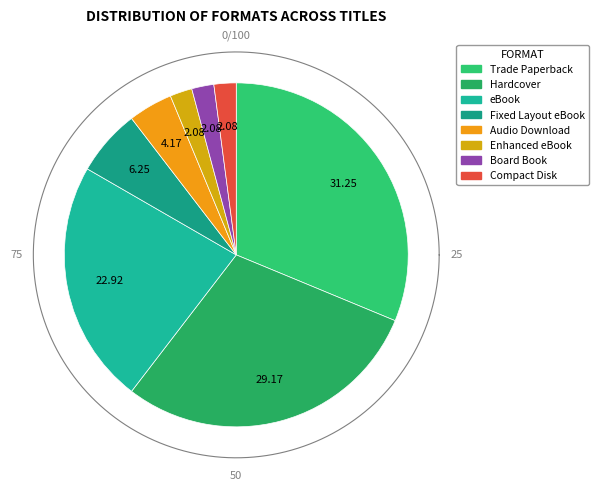

Is it true that Hardcover is 29% of the pie?

True